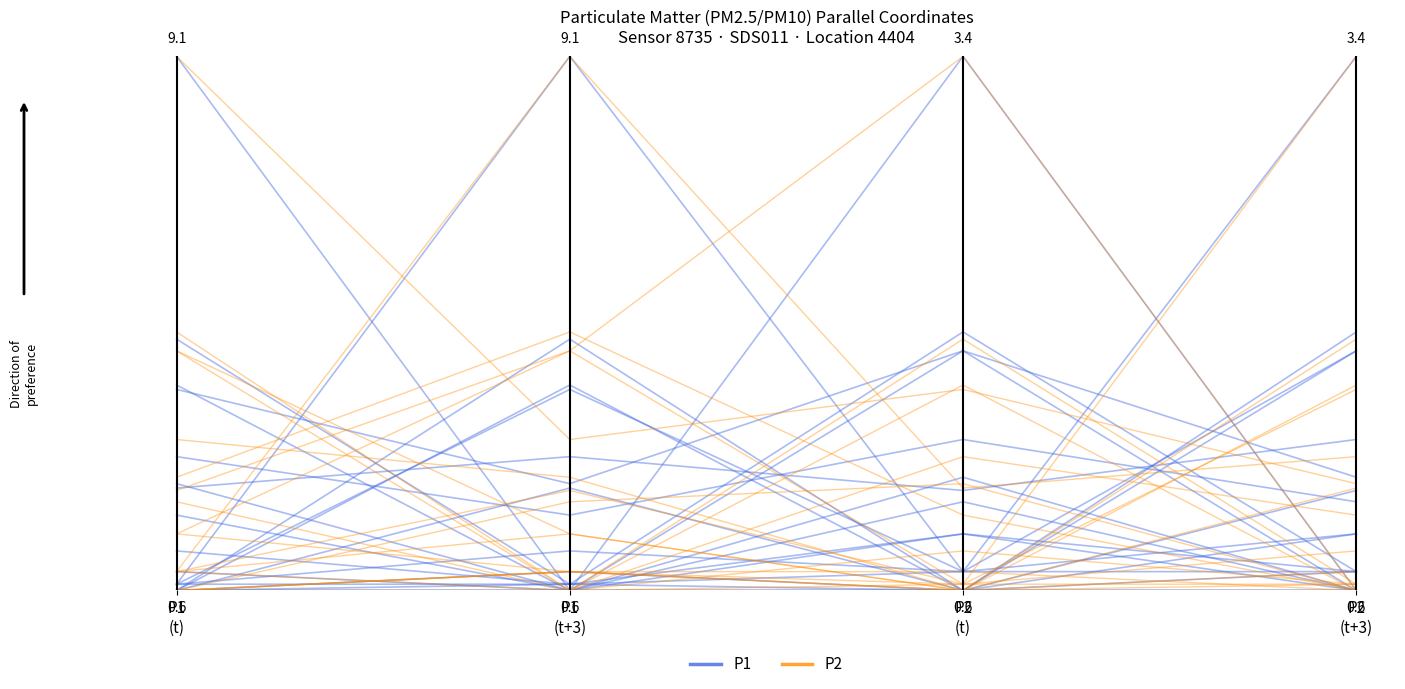

In P2, how many points are lower than both neighbors (excluding endpoints)?

1